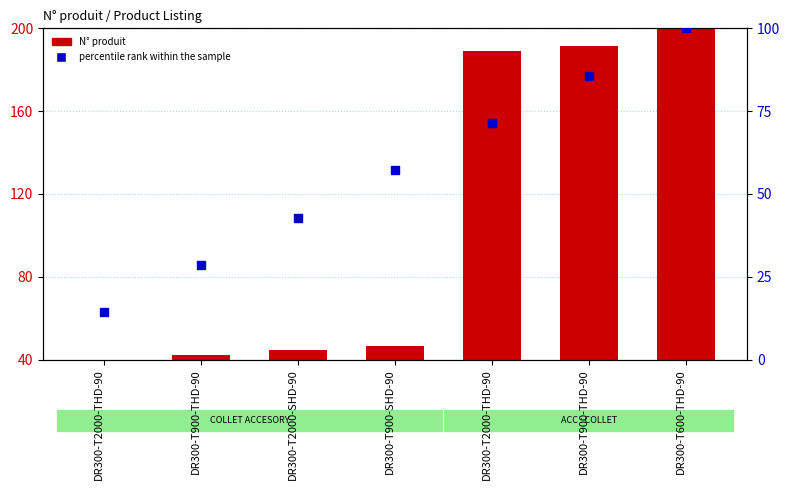

What are all the series names shown in the legend?

N° produit, percentile rank within the sample